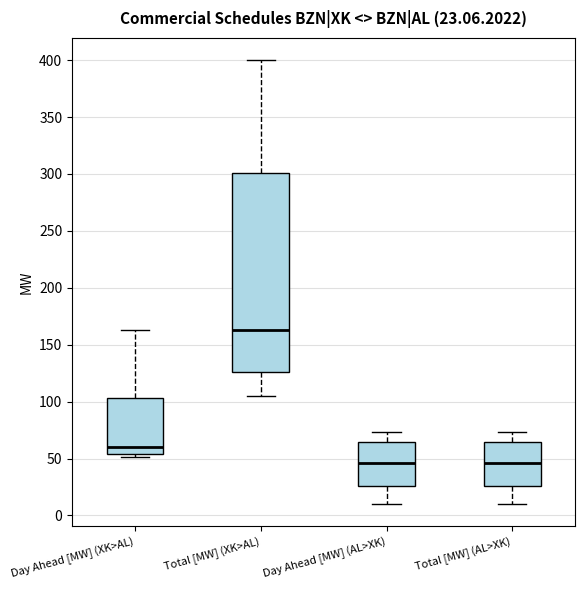

Which box is the tallest, from its lower edge to its upper edge?

Total [MW] (XK>AL)